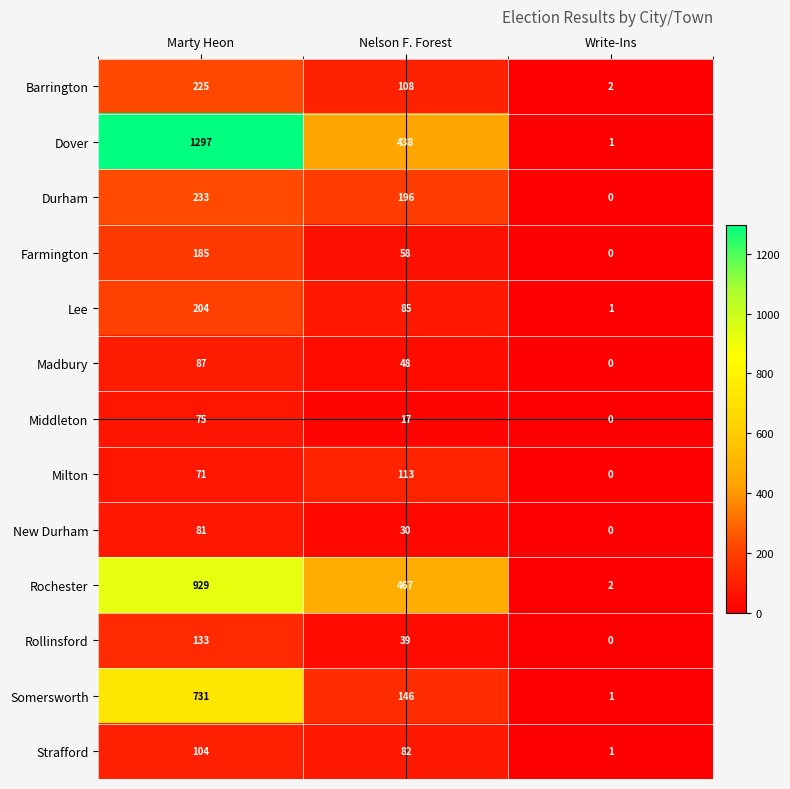

True or false: Dover has a value of 438 at Nelson F. Forest.

True